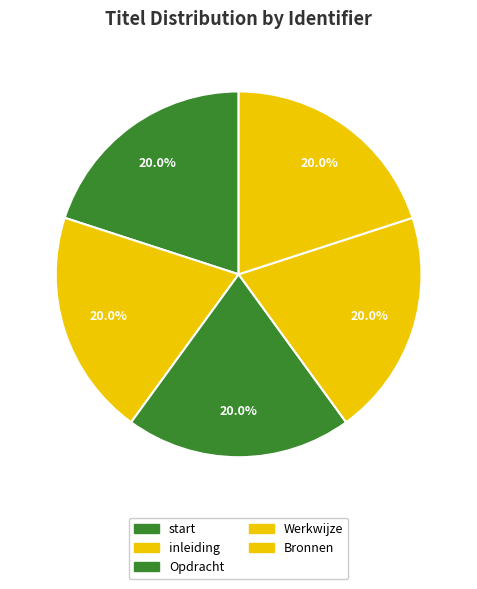

Is there any slice that represents more than half of the pie?

No